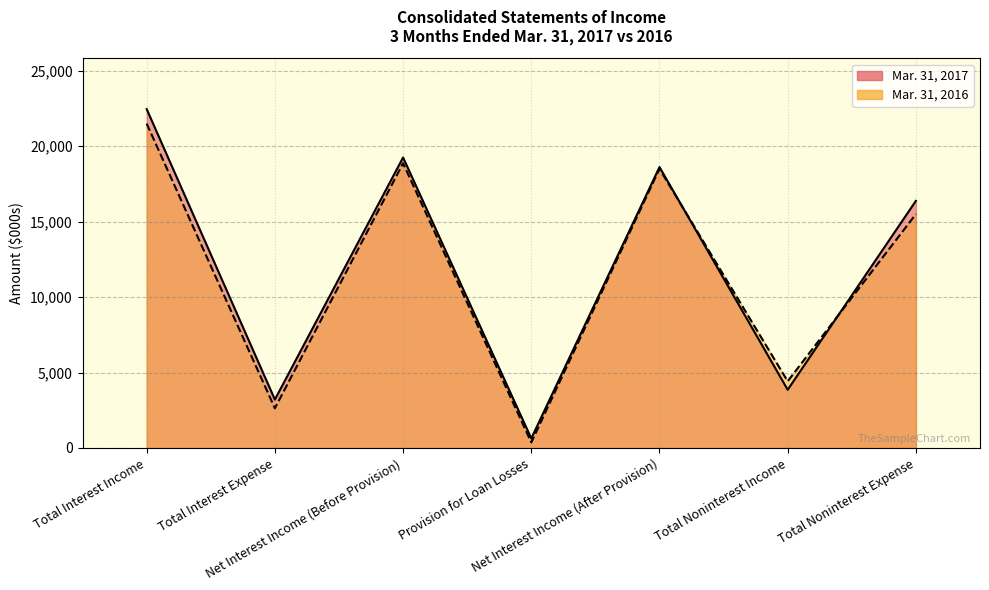

True or false: Mar. 31, 2017 has more than 0 points higher than both neighbors.

True